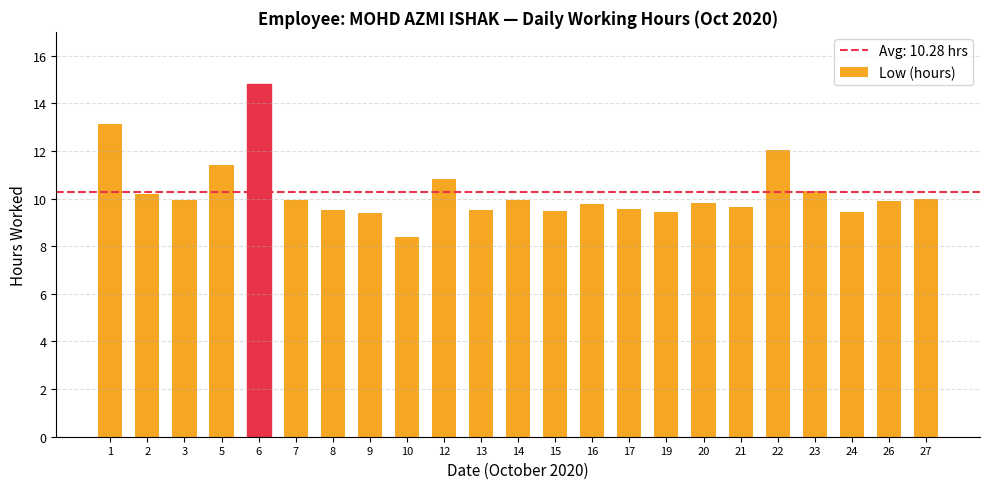

How many series are shown in this chart?

1